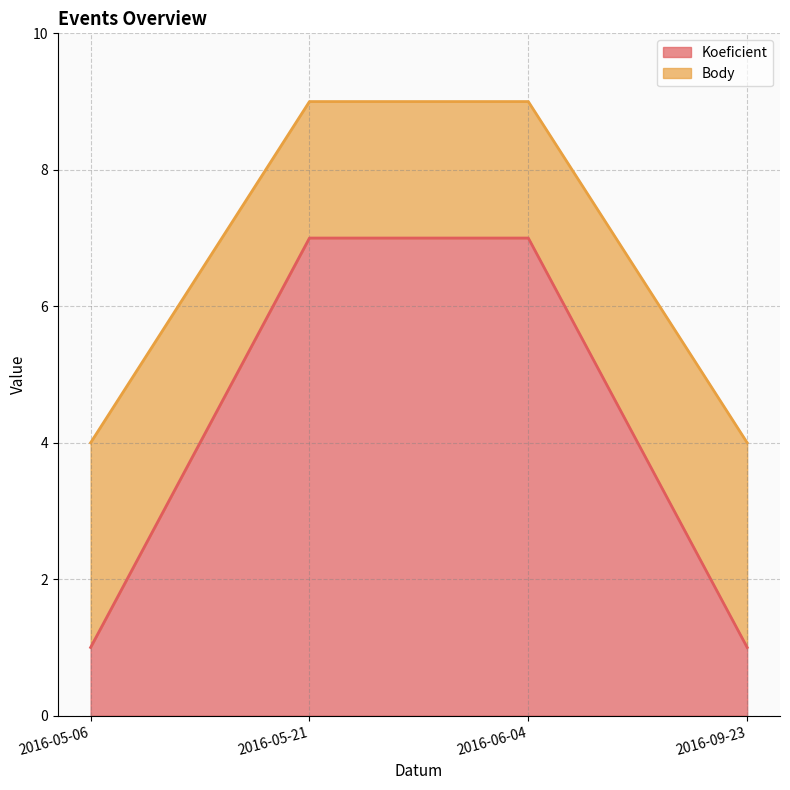

What is the difference between the second highest and second lowest values in the Koeficient series?

6